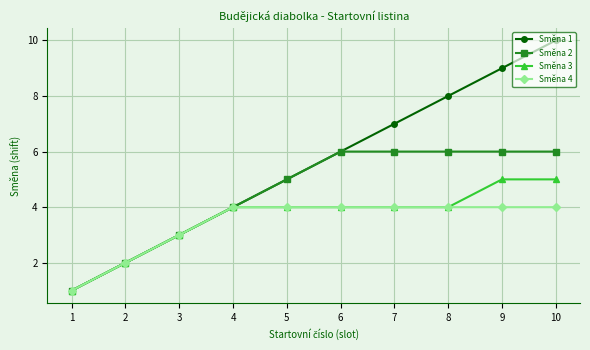

How many series are shown in this chart?

4